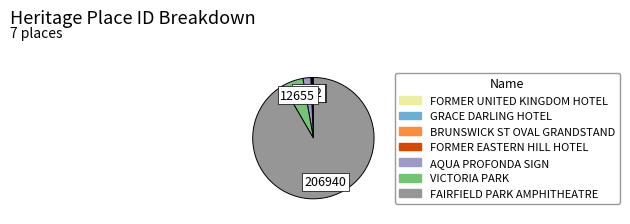

What is the largest slice in the pie chart?

FAIRFIELD PARK AMPHITHEATRE